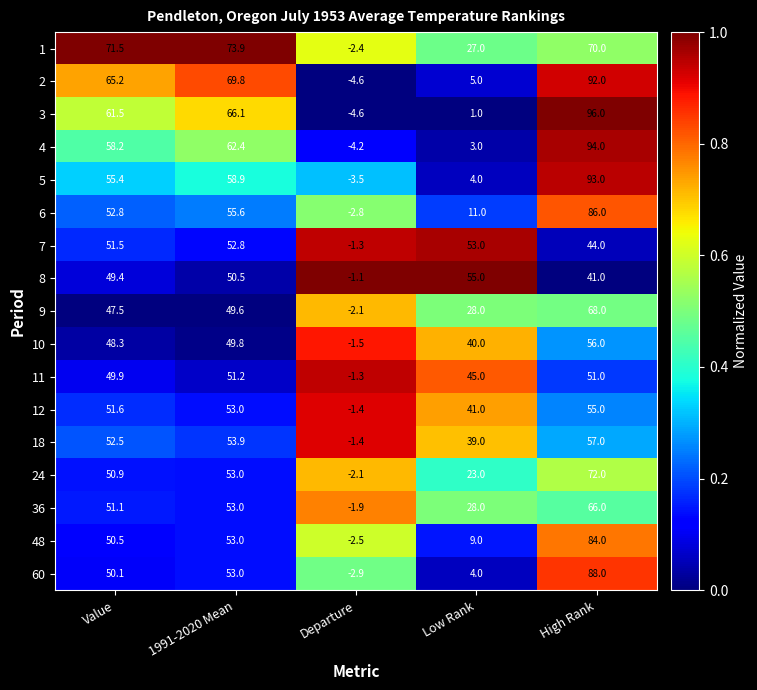

How many categories are shown in the chart?

5